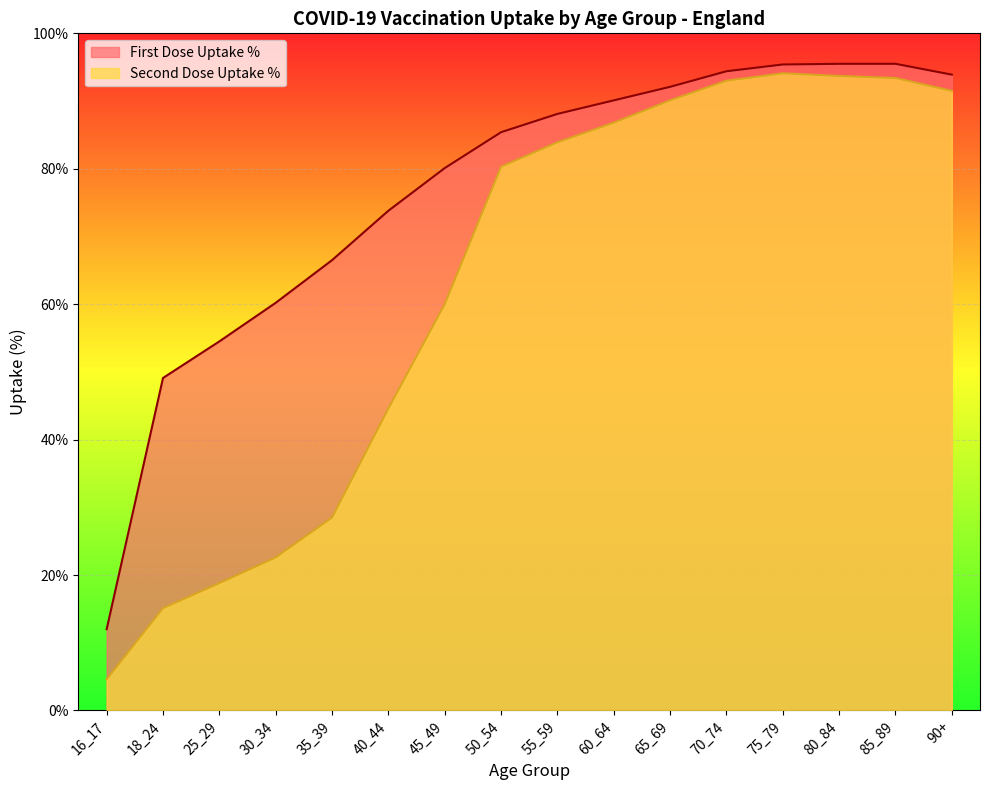

Is the value of First Dose Uptake % at 55_59 greater than the value of Second Dose Uptake % at 30_34?

Yes